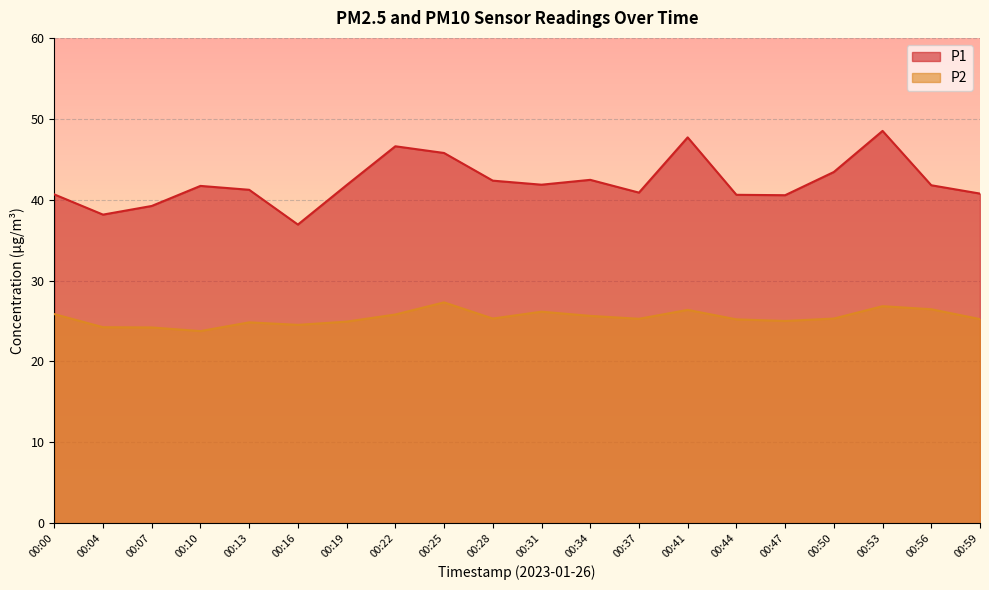

What is the spread (max minus min) of values at 00:16?

12.4